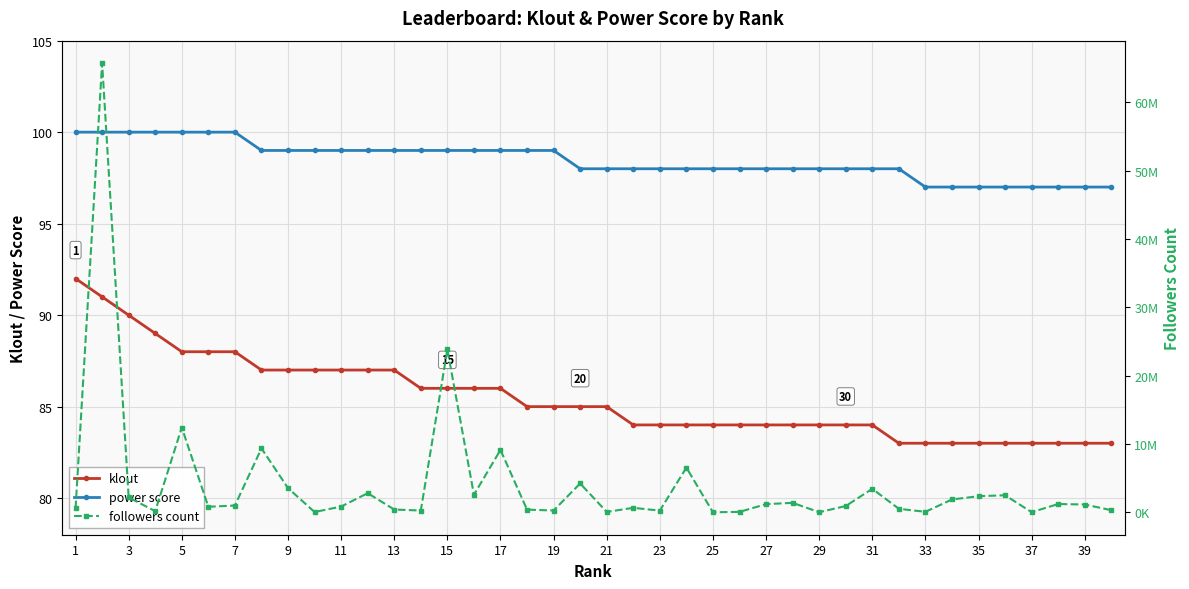

What is the maximum value for followers count?

65728193